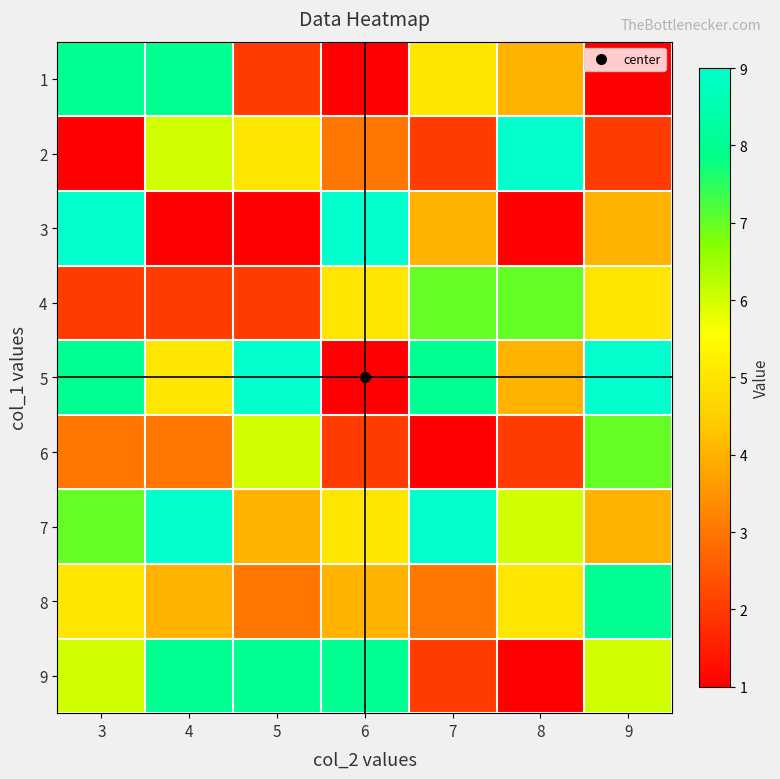

Which series has the largest total across all categories?

5